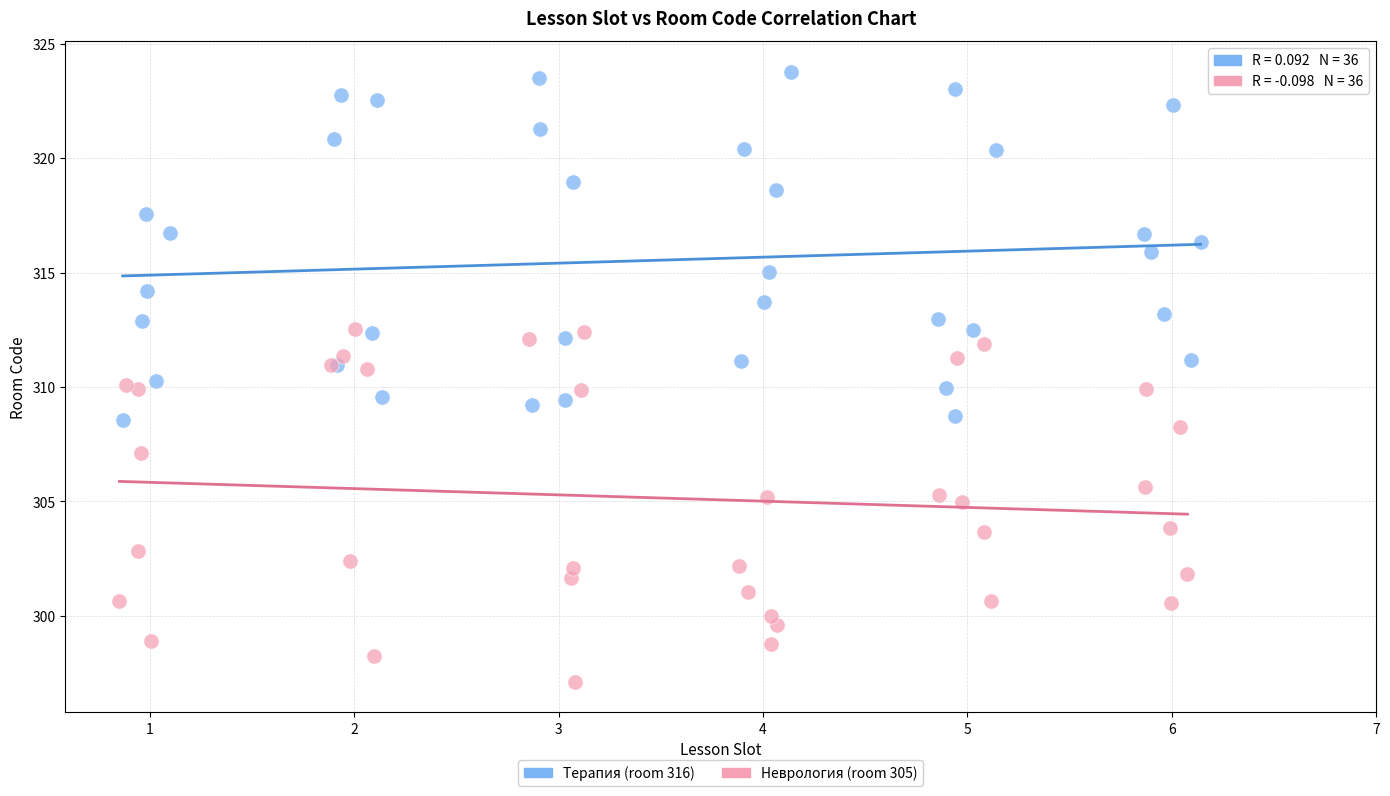

Which series reaches the maximum Y coordinate?

Терапия (room 316)